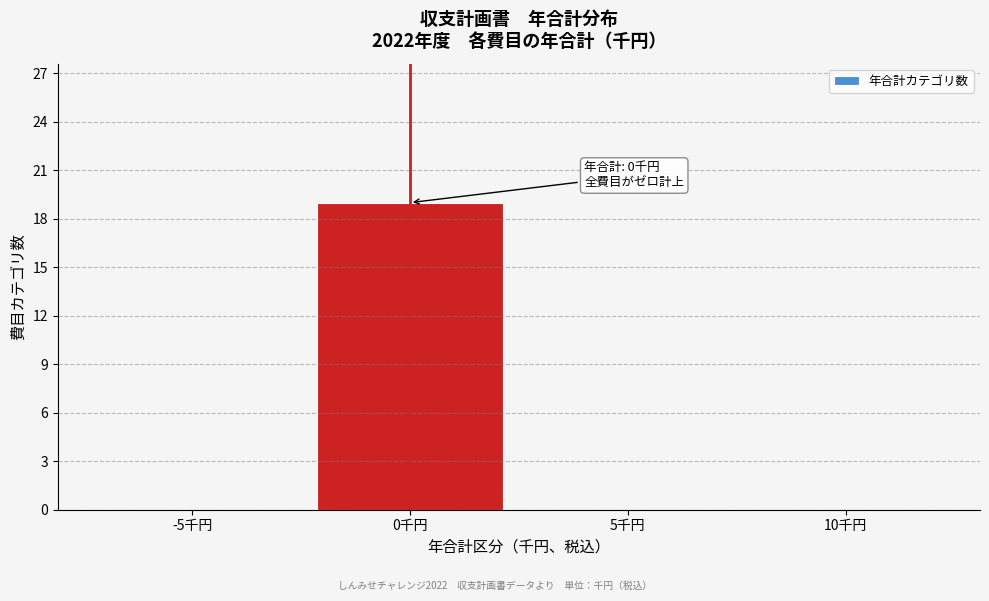

Reading left to right, list all the values displayed in this chart.

-5千円=0	0千円=19	5千円=0	10千円=0